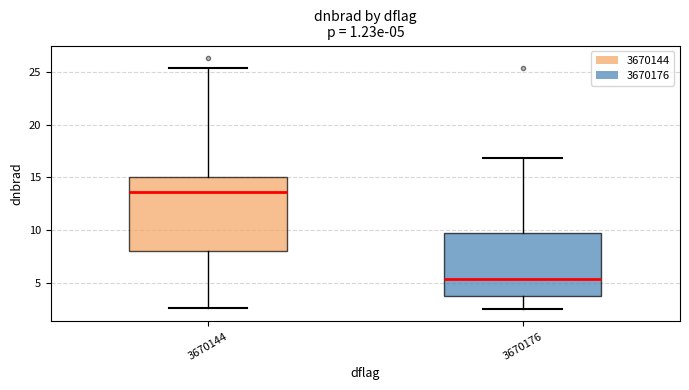

Comparing the boxes themselves (not the whiskers), which one is the tallest?

3670144